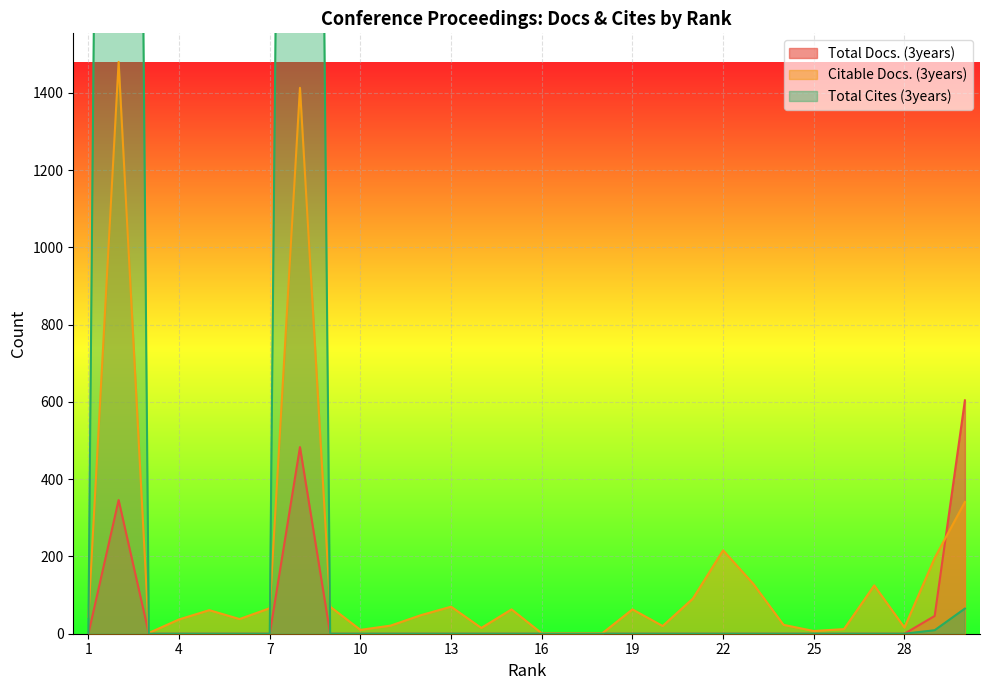

Where is the first local minimum for Citable Docs. (3years)?

3